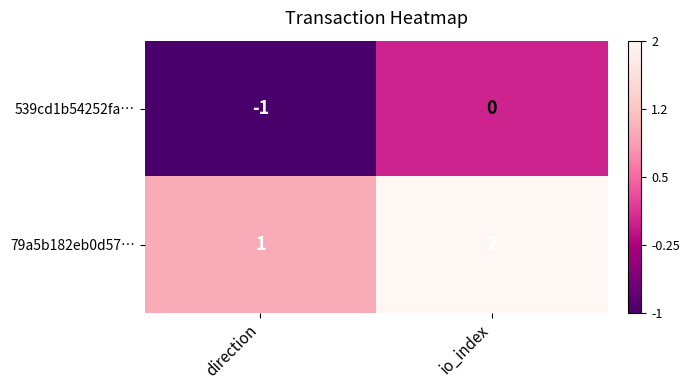

At which label does 79a5b182eb0d57… reach its minimum?

direction